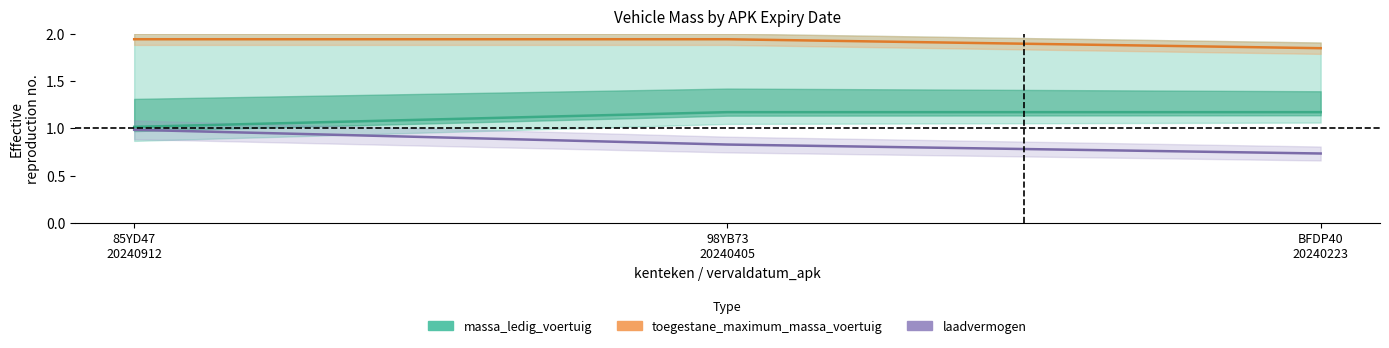

What are all the series names shown in the legend?

massa_ledig_voertuig, toegestane_maximum_massa_voertuig, laadvermogen